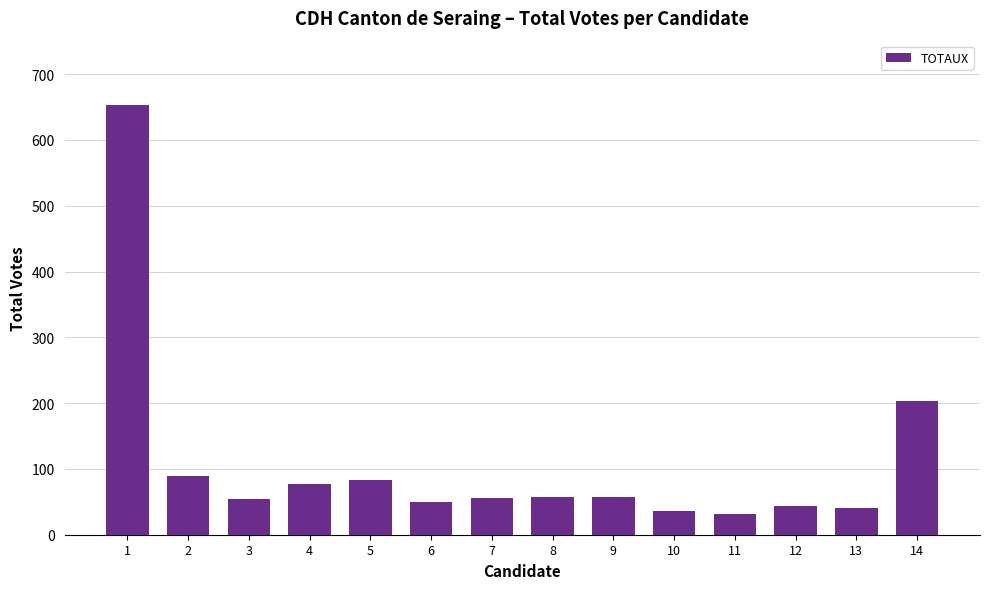

Read the value at 14.

203